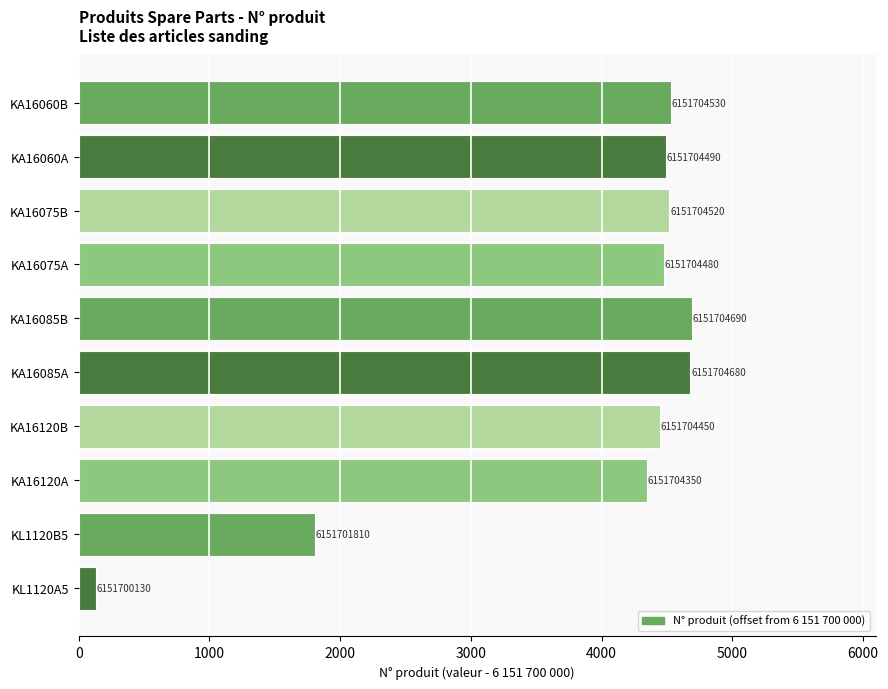

Does the chart contain any negative values?

No